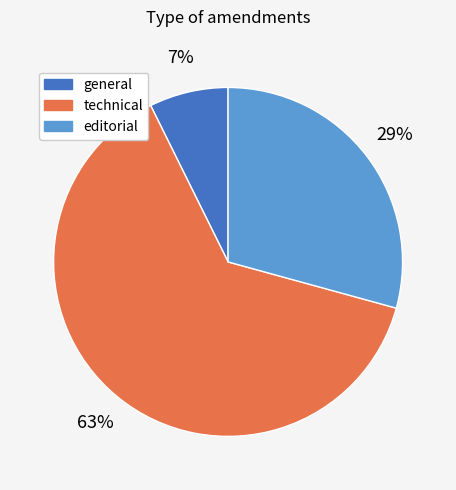

What percentage is the editorial slice, to the nearest percent?

29%